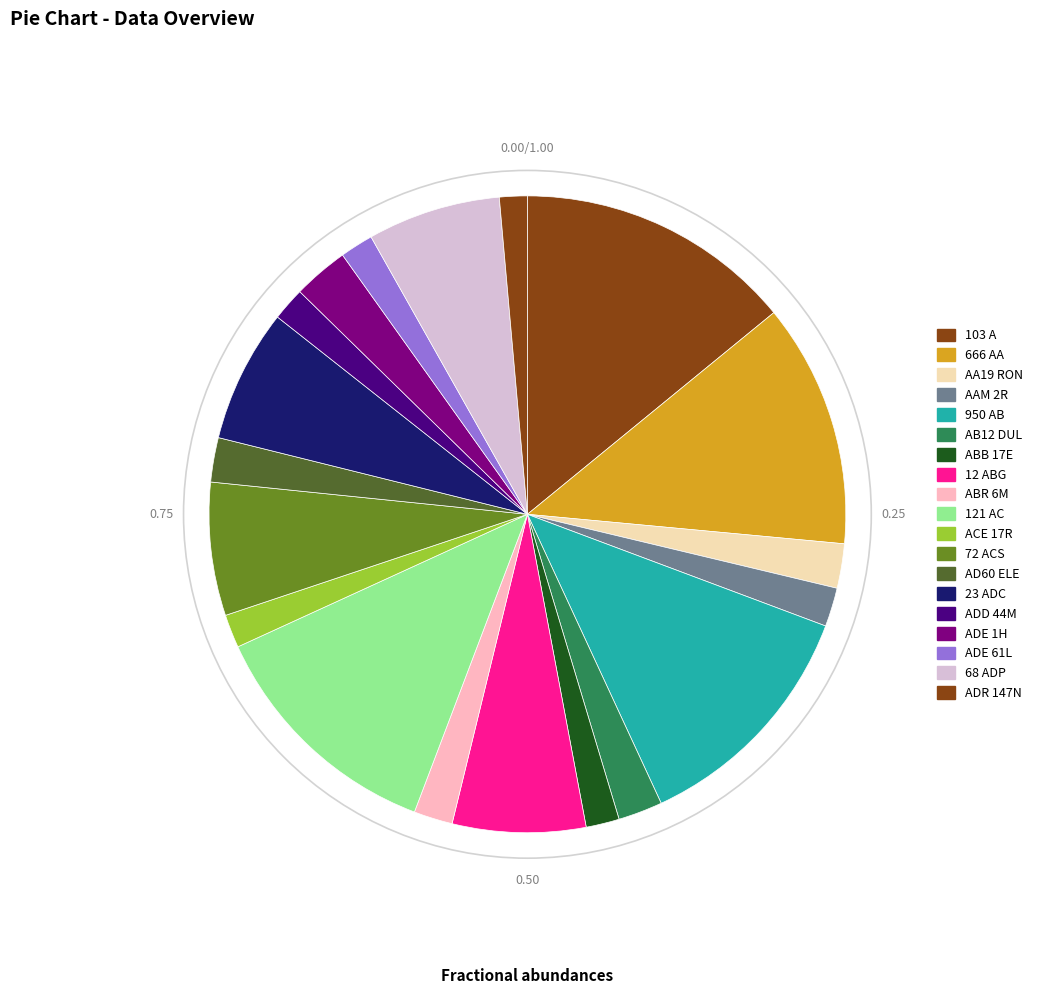

Combined, do ABR 6M and ACE 17R account for over 50%?

No